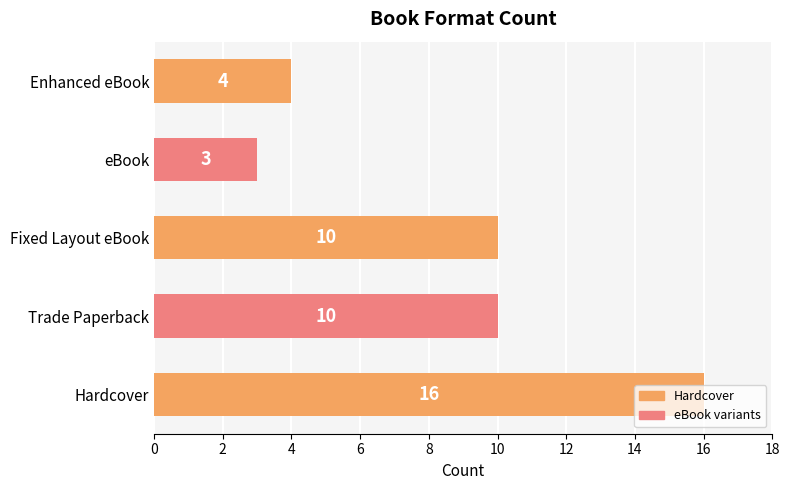

How many series are shown in this chart?

1